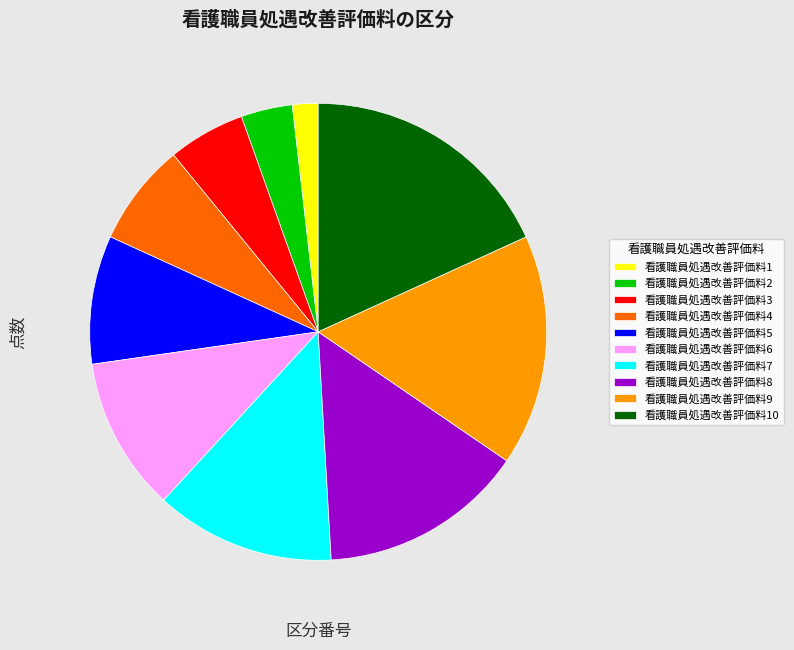

Combined, do 看護職員処遇改善評価料2 and 看護職員処遇改善評価料3 account for over 50%?

No